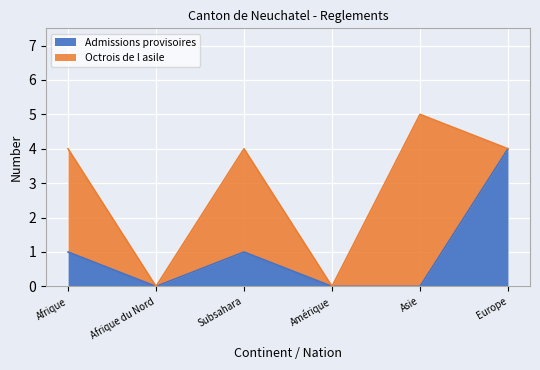

True or false: Admissions provisoires has more than 1 interior local peaks.

False